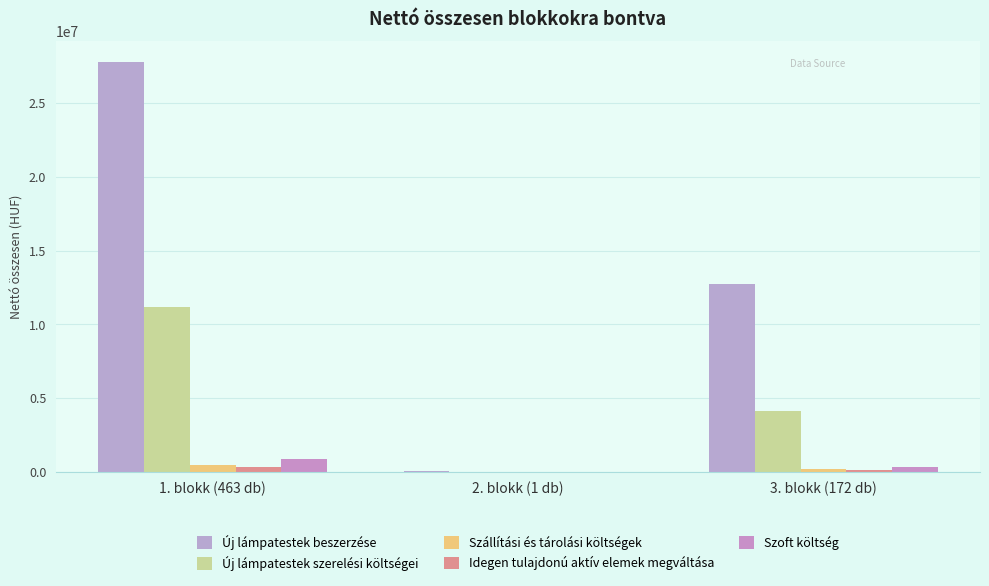

Is the value of Szoft költség at 1. blokk (463 db) greater than the value of Új lámpatestek beszerzése at 1. blokk (463 db)?

No